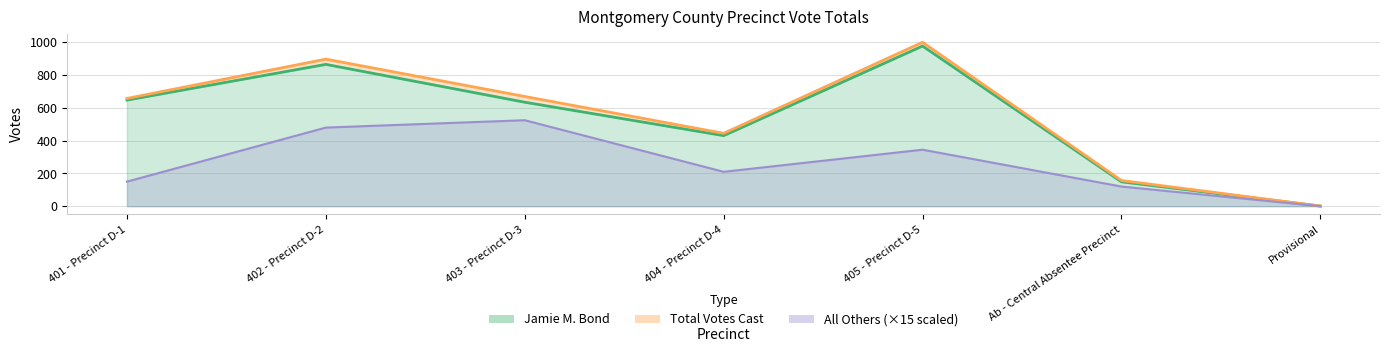

What is the difference between the Jamie M. Bond values at Provisional and 405 - Precinct D-5?

977